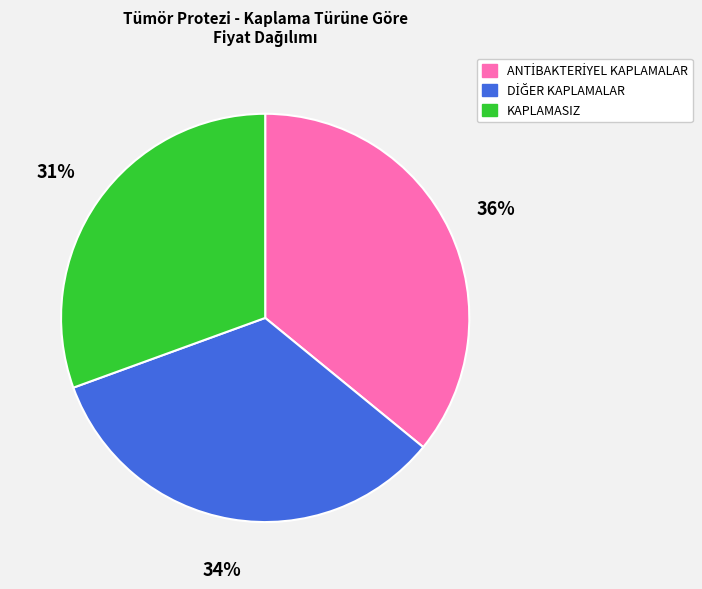

Which category has the smallest portion of the pie?

KAPLAMASIZ